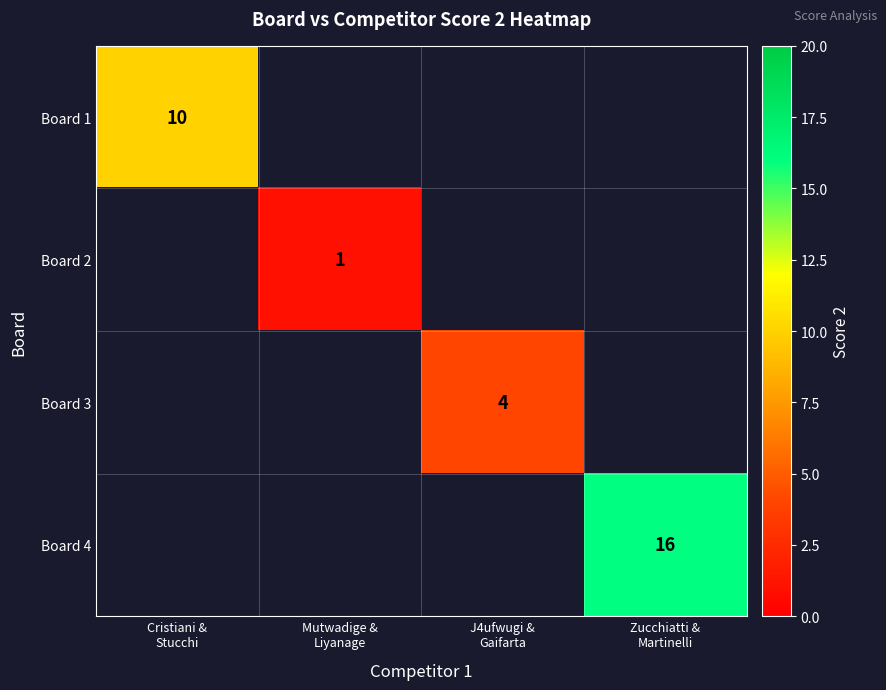

Between J4ufwugi &
Gaifarta and Cristiani &
Stucchi, which is larger?

Cristiani &
Stucchi